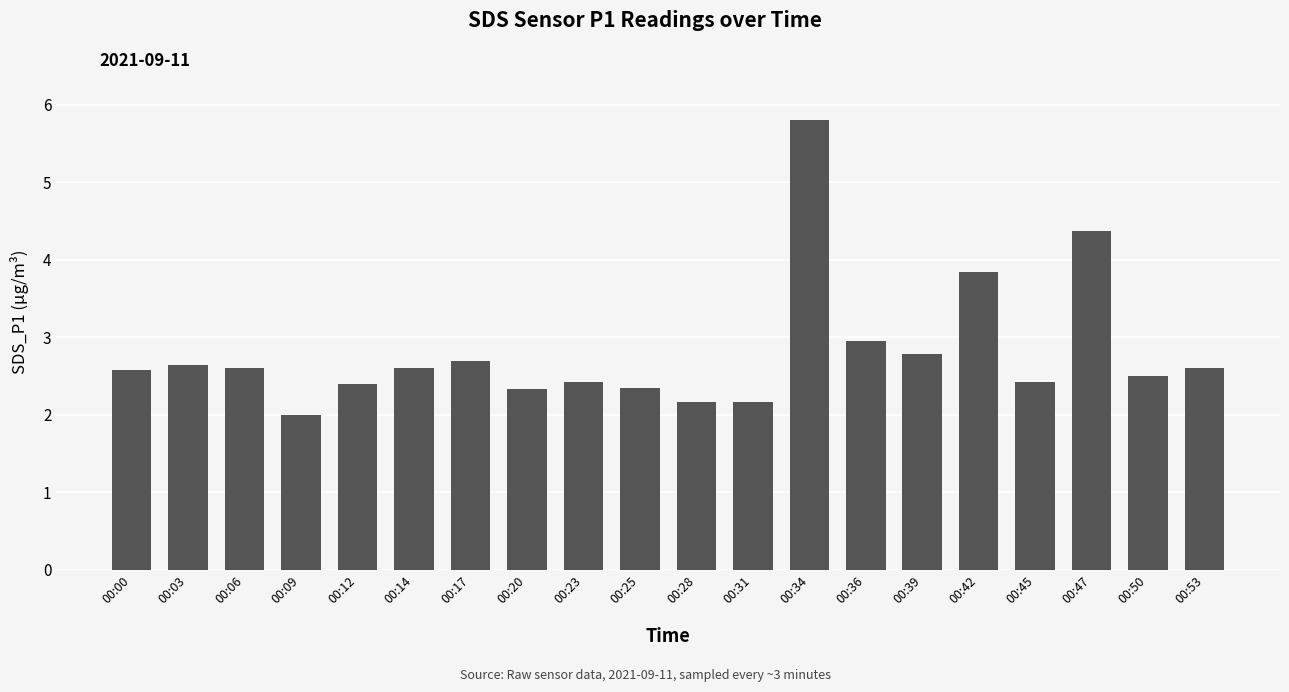

At which category does the chart reach its peak across all series?

00:34